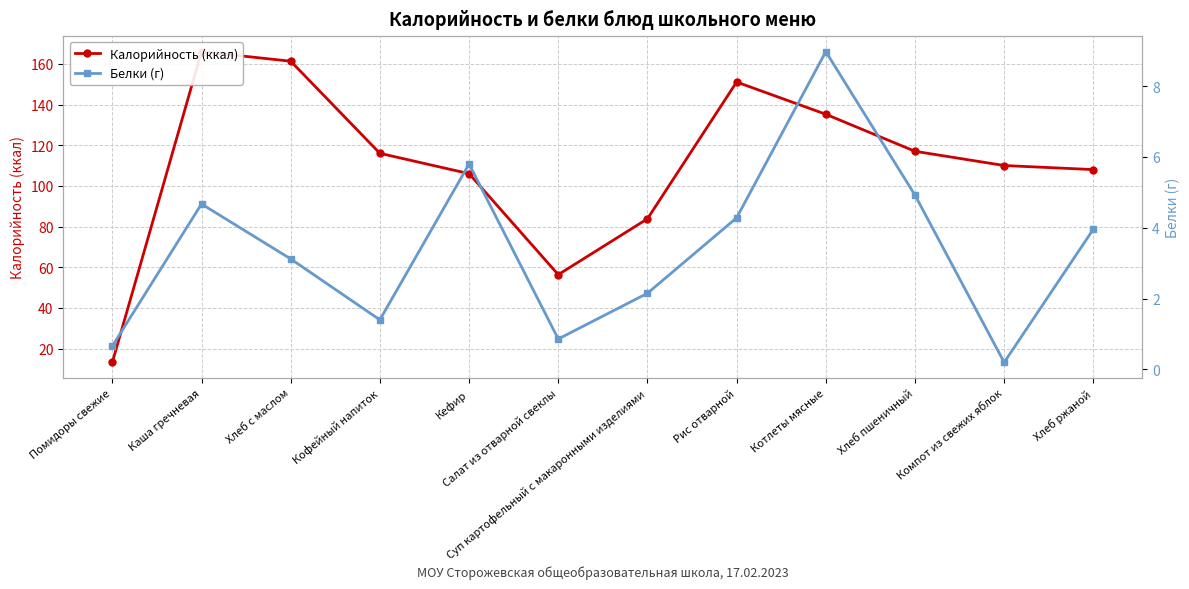

Rank the series at Хлеб ржаной from highest to lowest value.

Калорийность (ккал), Белки (г)